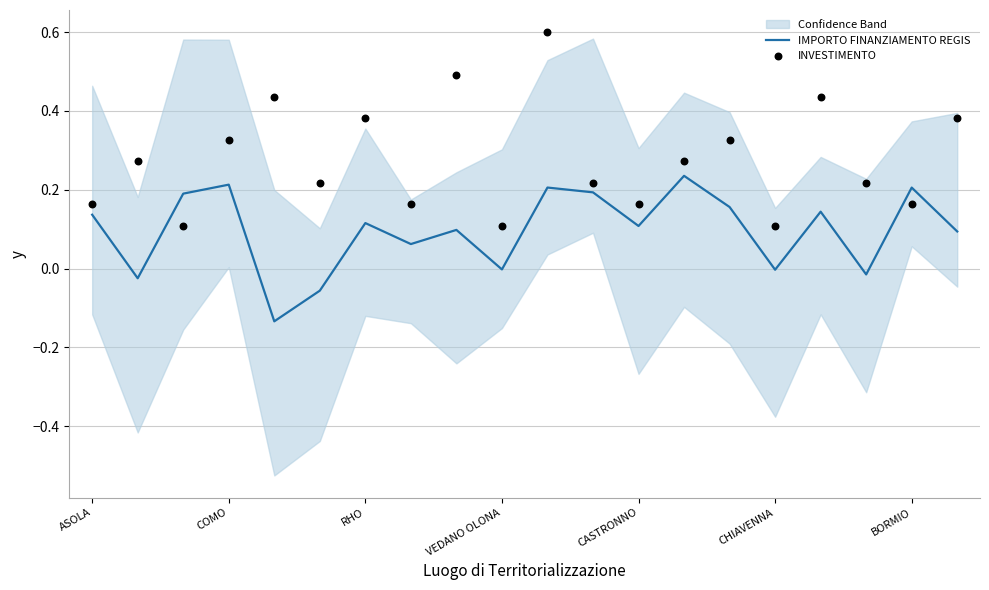

Which series reaches the maximum Y coordinate?

INVESTIMENTO